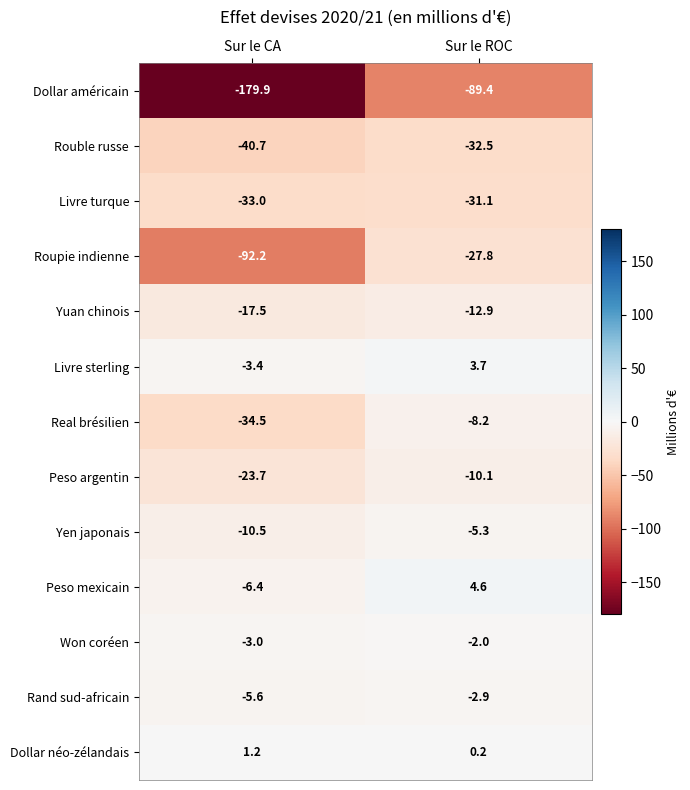

Reading left to right, what are all the values shown in this chart?

Dollar américain: -179.9	-89.4
Rouble russe: -40.7	-32.5
Livre turque: -33.0	-31.1
Roupie indienne: -92.2	-27.8
Yuan chinois: -17.5	-12.9
Livre sterling: -3.4	3.7
Real brésilien: -34.5	-8.2
Peso argentin: -23.7	-10.1
Yen japonais: -10.5	-5.3
Peso mexicain: -6.4	4.6
Won coréen: -3.0	-2.0
Rand sud-africain: -5.6	-2.9
Dollar néo-zélandais: 1.2	0.2